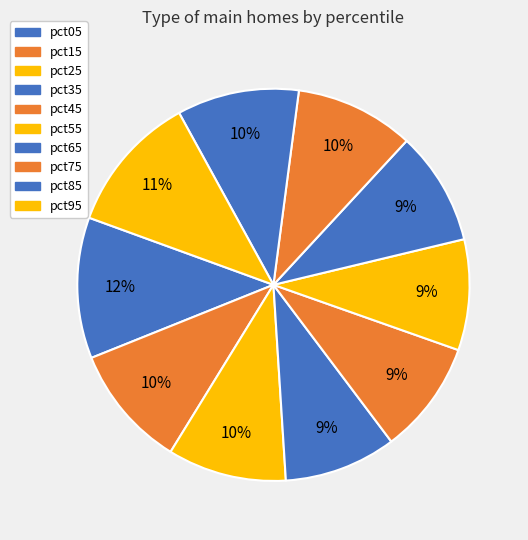

Is there a majority slice in this chart?

No